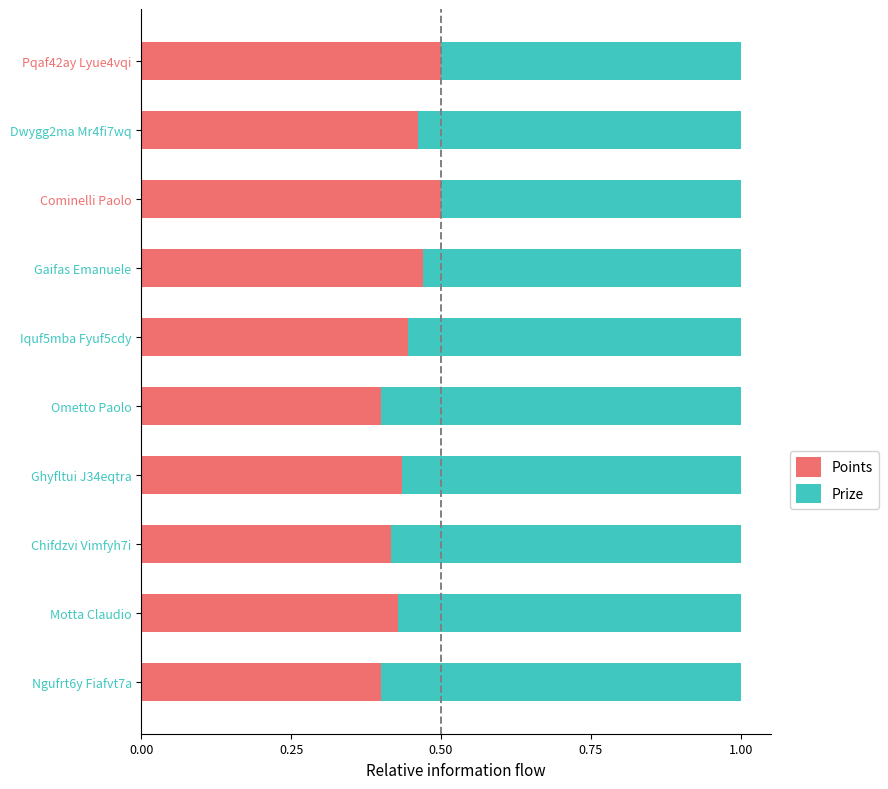

True or false: Points has a value of 0.4 at Chifdzvi Vimfyh7i.

True